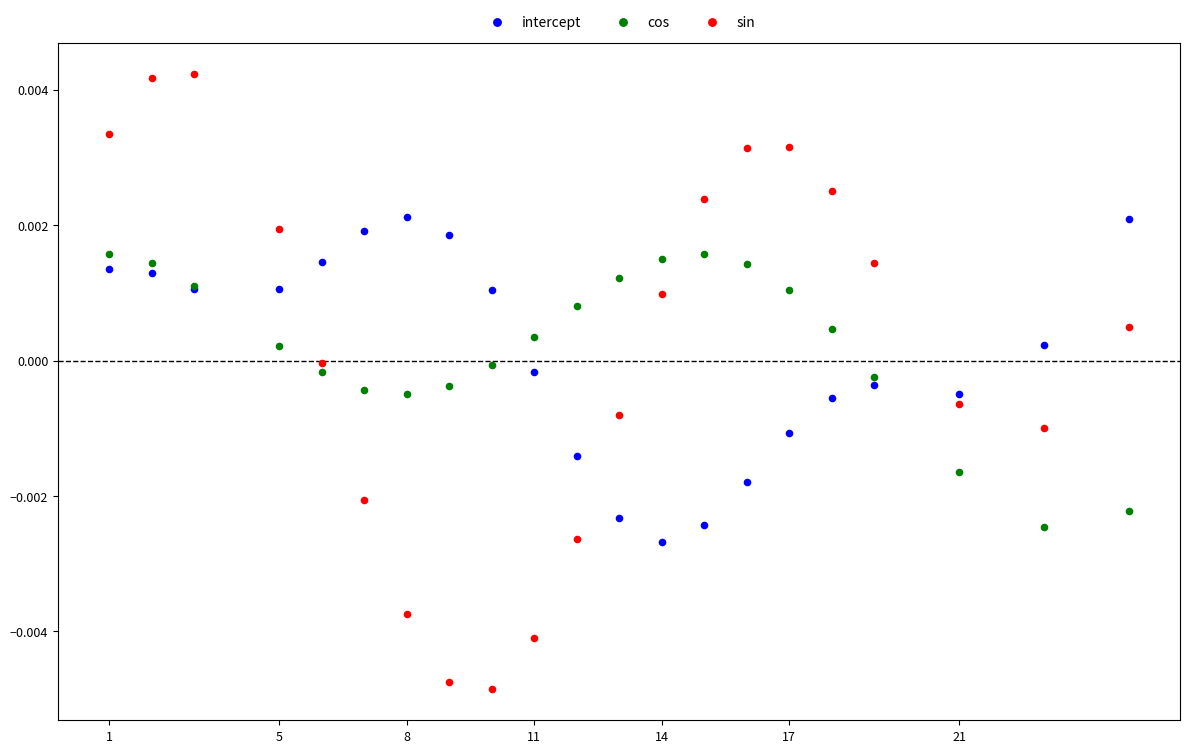

Which series contains the lowest Y value?

sin